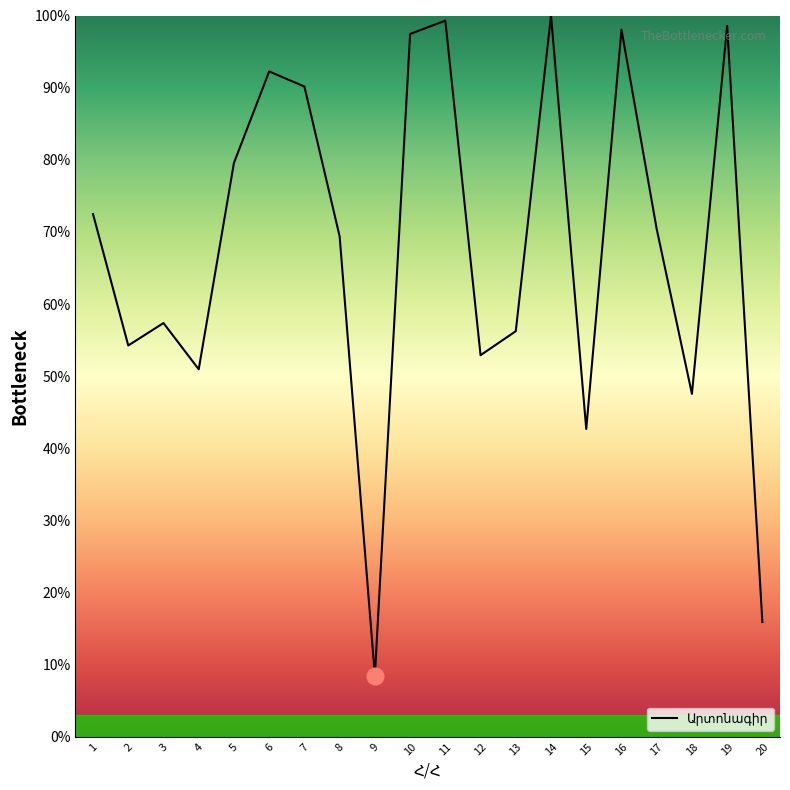

True or false: the data has more than 0 interior local peaks.

True